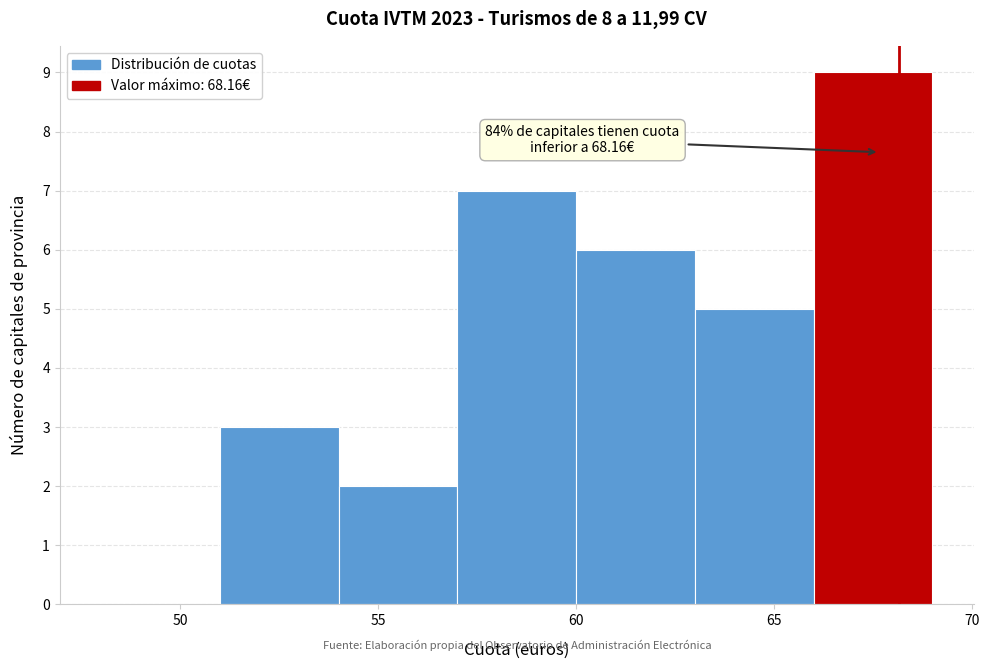

Over which range of the x-axis is the bar tallest?

66 to 69